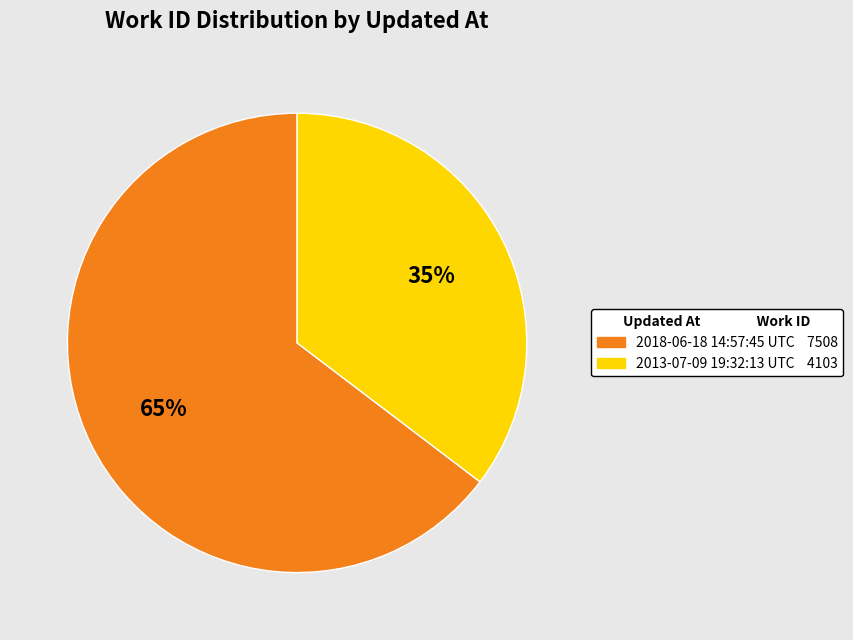

To the nearest percent, what is the combined percentage of 2018-06-18 14:57:45 UTC and 2013-07-09 19:32:13 UTC?

100%